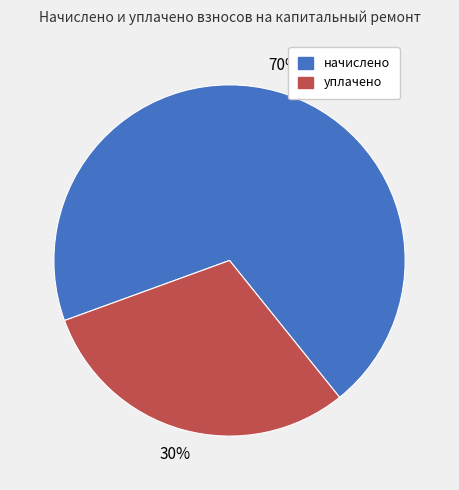

To the nearest percent, what is the difference between the largest and smallest slice percentages?

40%